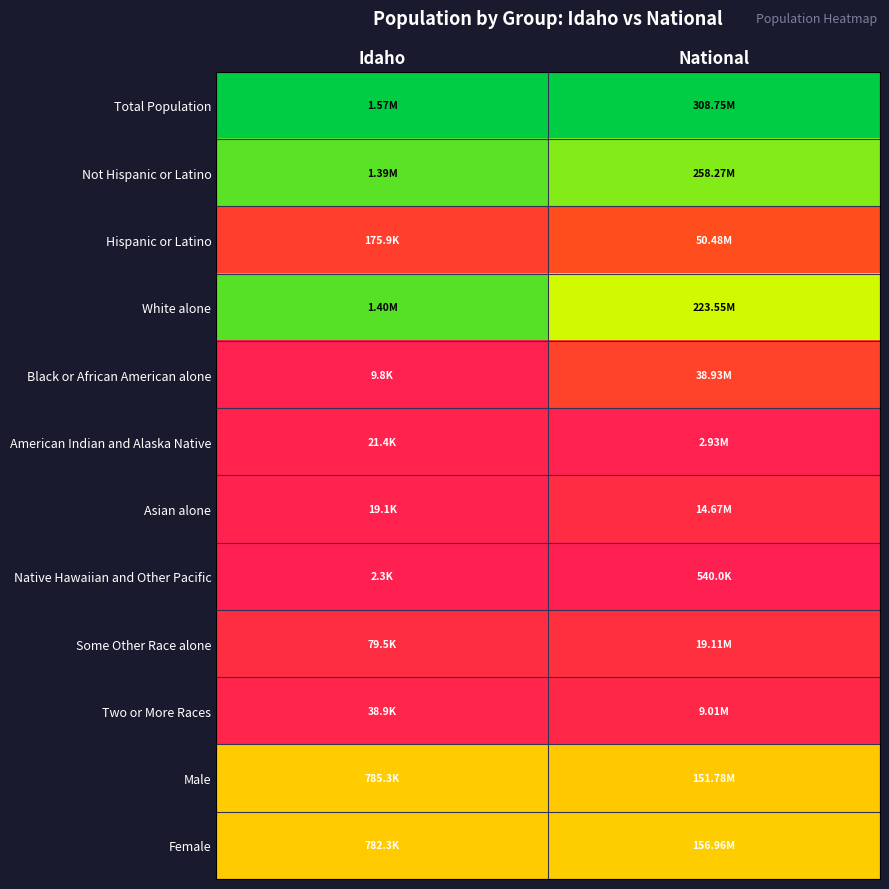

Reading right to left, extract all data points from this chart.

Total Population: National=1.0	Idaho=1.0
Not Hispanic or Latino: National=0.8	Idaho=0.9
Hispanic or Latino: National=0.2	Idaho=0.1
White alone: National=0.7	Idaho=0.9
Black or African American alone: National=0.1	Idaho=0.0
American Indian and Alaska Native: National=0.0	Idaho=0.0
Asian alone: National=0.0	Idaho=0.0
Native Hawaiian and Other Pacific: National=0.0	Idaho=0.0
Some Other Race alone: National=0.1	Idaho=0.0
Two or More Races: National=0.0	Idaho=0.0
Male: National=0.5	Idaho=0.5
Female: National=0.5	Idaho=0.5